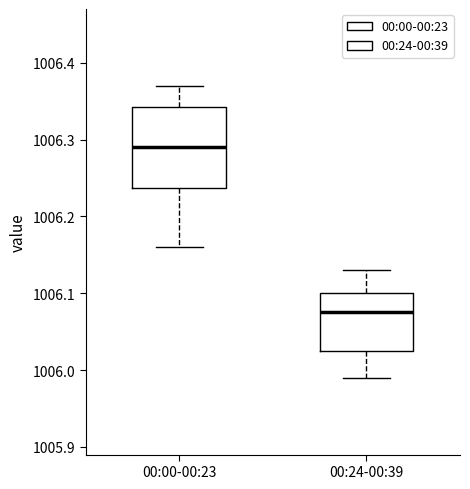

Reading left to right, transcribe this box plot: for each box, give where its median line is, the range the box spans, and where its two whiskers end, as read against the y-axis. The values are not printed on the chart, so give them approximately, as read against the axis.

00:00-00:23: median 1006.29, box 1006.24 to 1006.34, whiskers 1006.16 to 1006.37
00:24-00:39: median 1006.08, box 1006.03 to 1006.10, whiskers 1005.99 to 1006.13